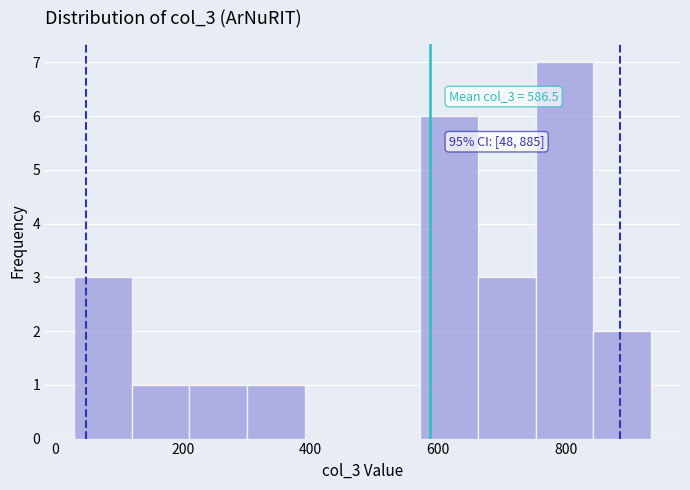

Over which range of the x-axis is the bar tallest?

760 to 840